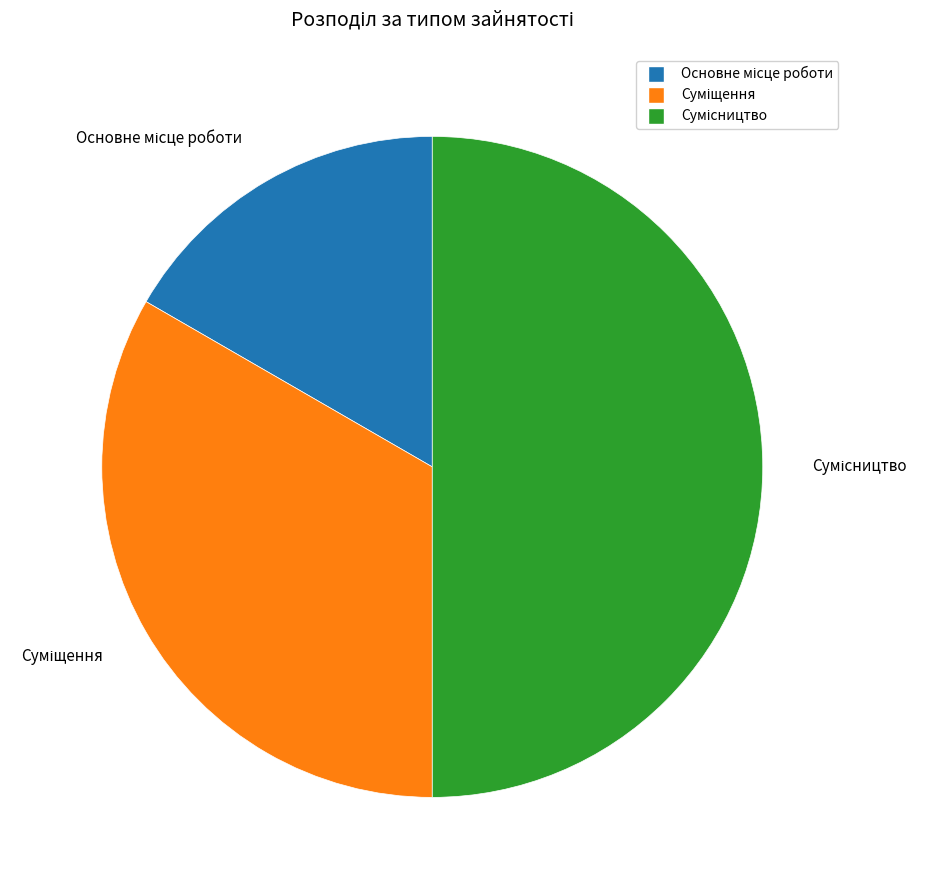

Between Суміщення and Сумісництво, which is larger?

Сумісництво